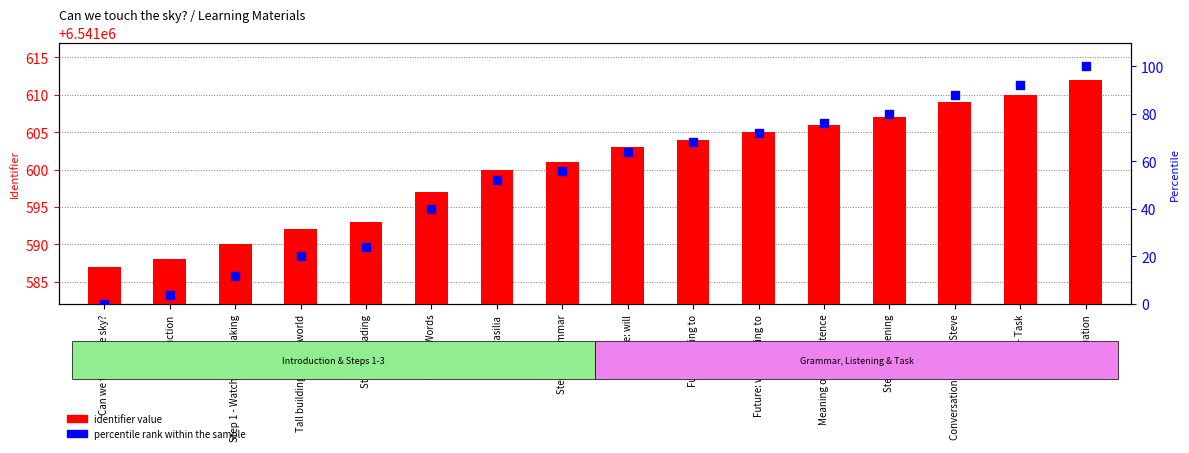

At how many categories does at least one series exceed 3906106?

16